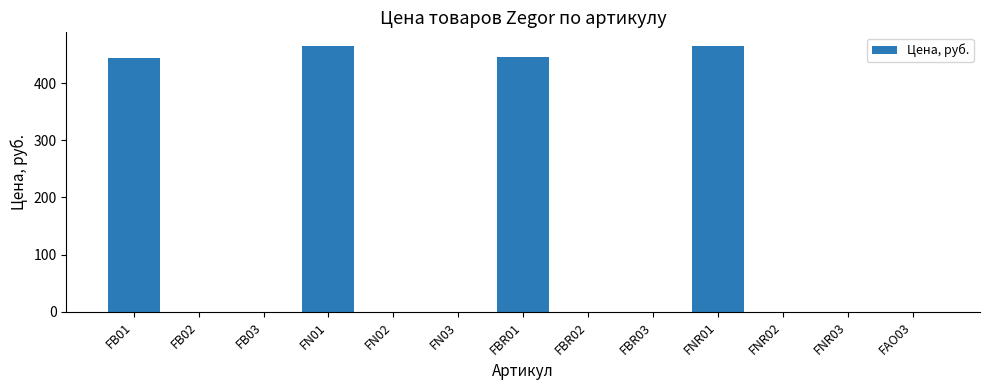

What is the sum of the values at FN01 and FB01?

908.7